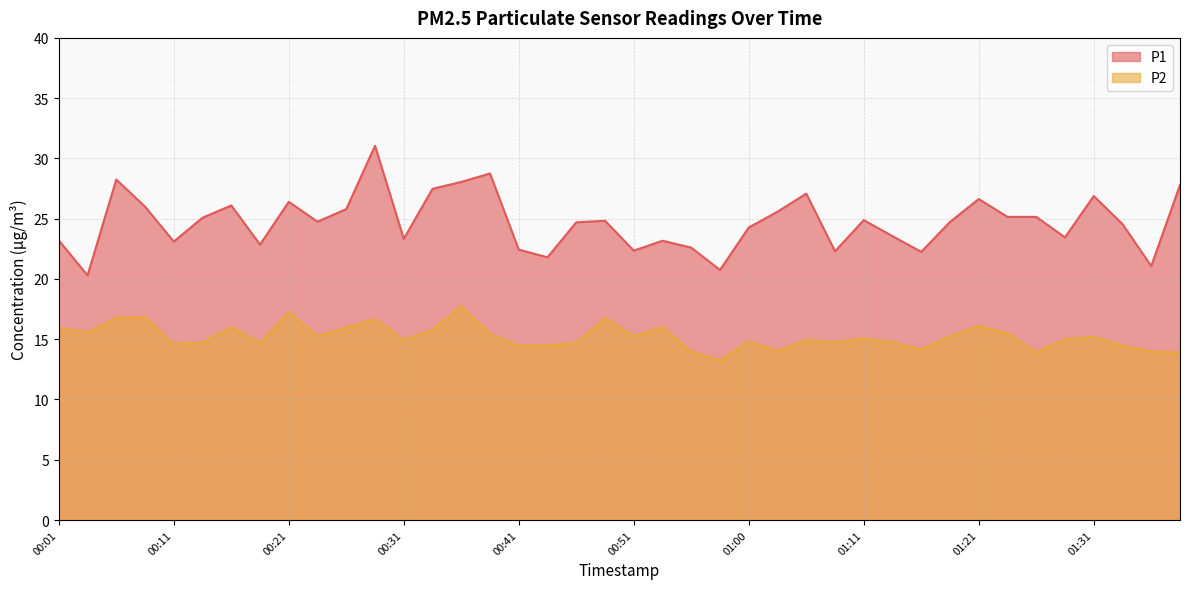

Which has a higher value, 00:28 or 00:46?

00:28